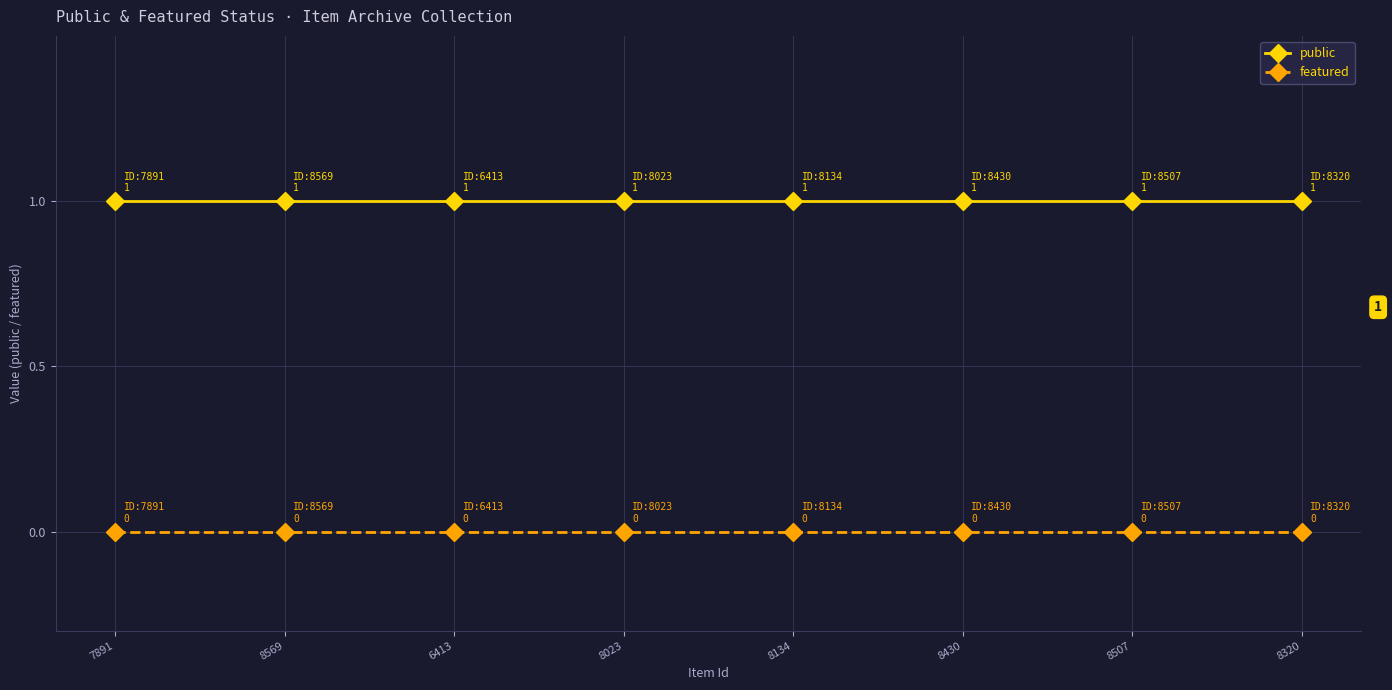

True or false: public and featured cross at least once.

False